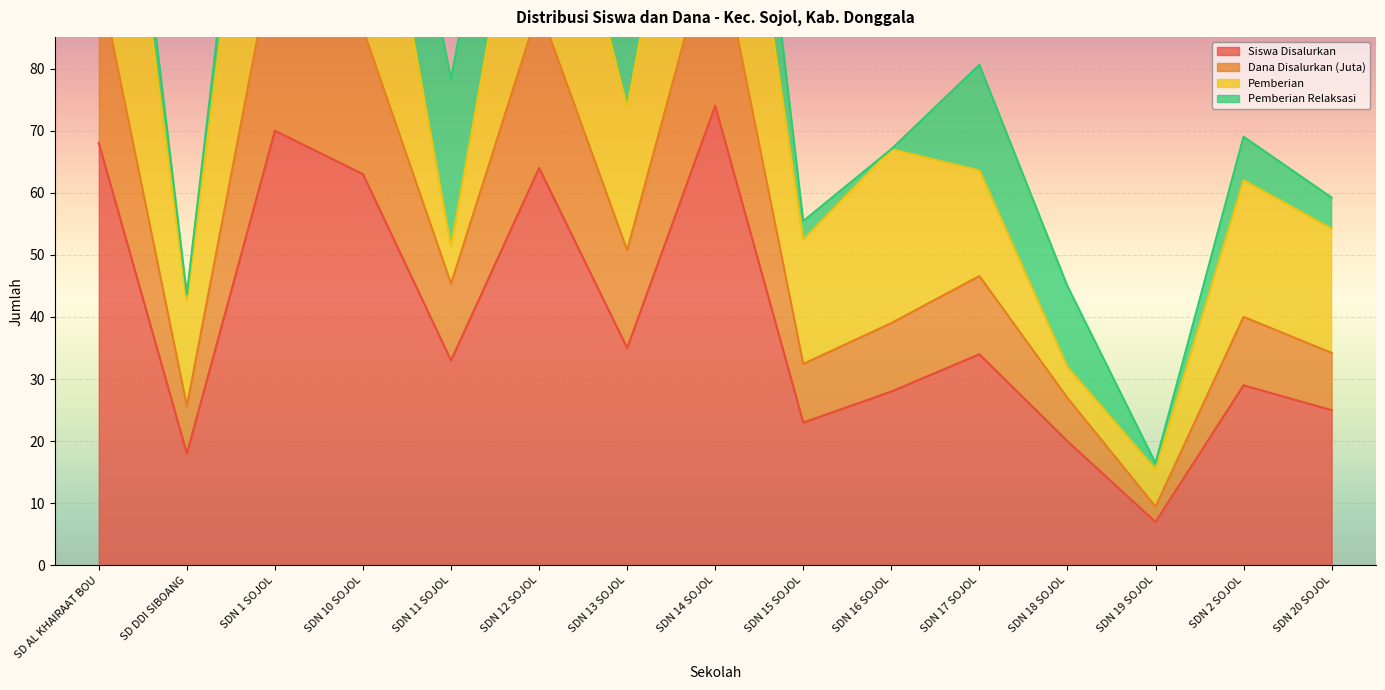

What is the average value of the Dana Disalurkan (Juta) series?

55.0